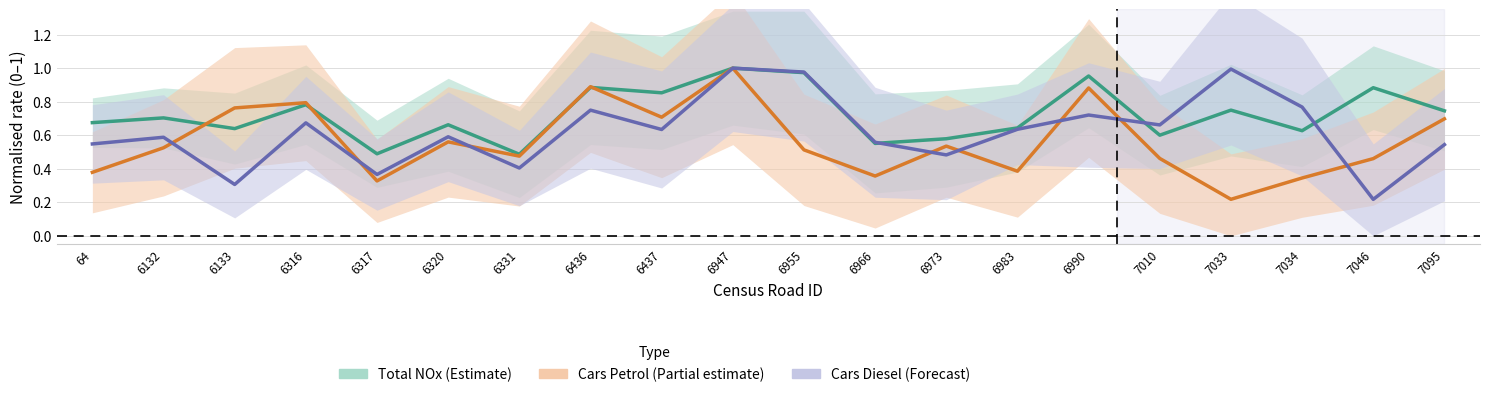

What value does the Cars Petrol (normalised) series have at 7095?

0.7